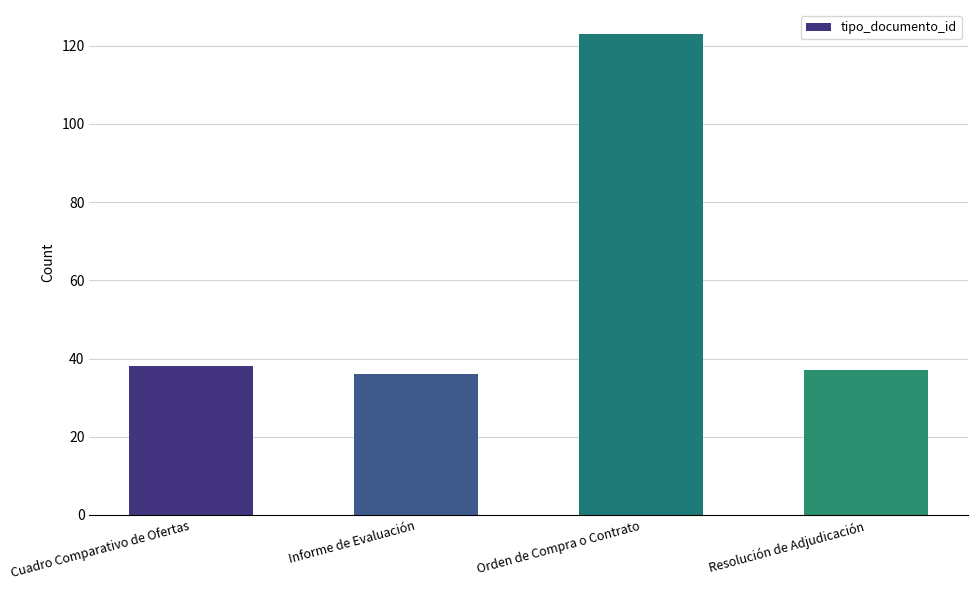

What is the difference between the maximum and minimum values?

87